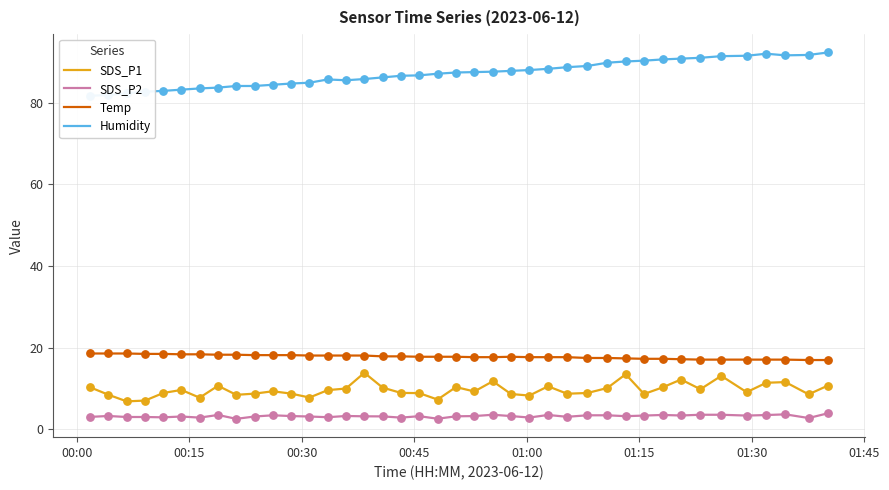

Which series has the largest total across all categories?

Humidity